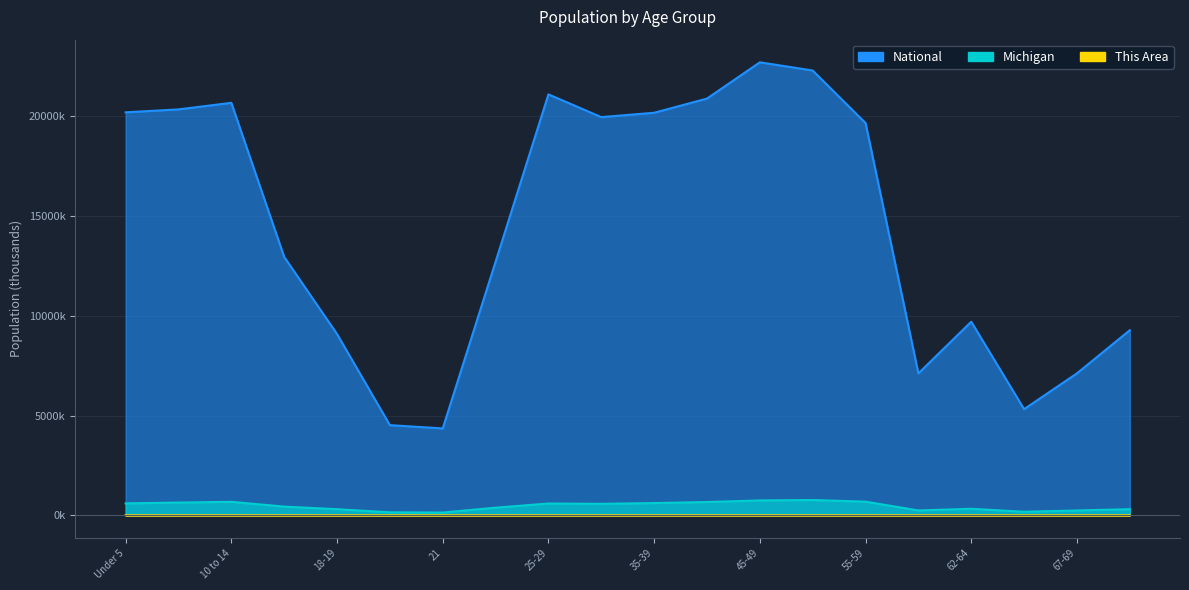

Where is the first local minimum for Michigan?

21